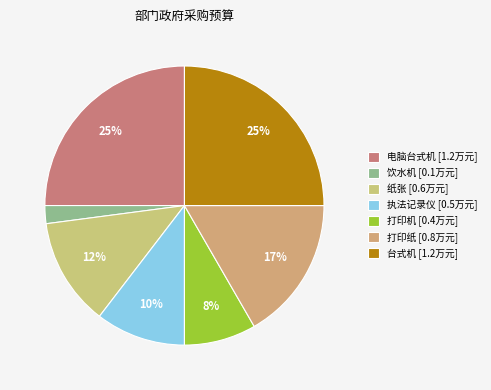

To the nearest percent, what is the average slice percentage?

14%